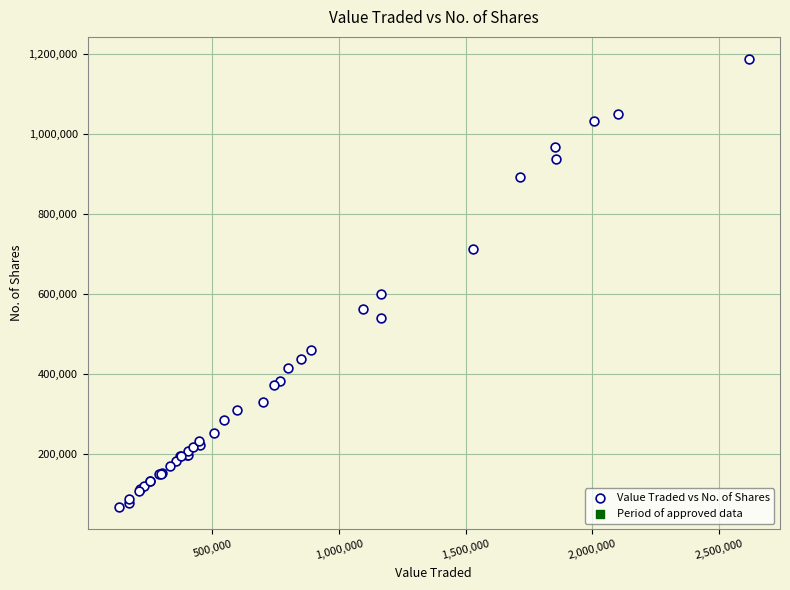

What Y value in the scatter plot is closest to 627309?

600127